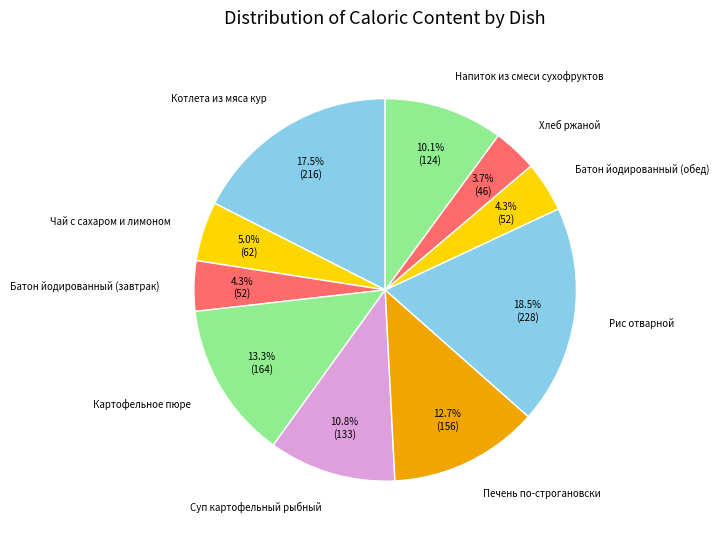

Which category has the biggest portion of the pie?

Рис отварной